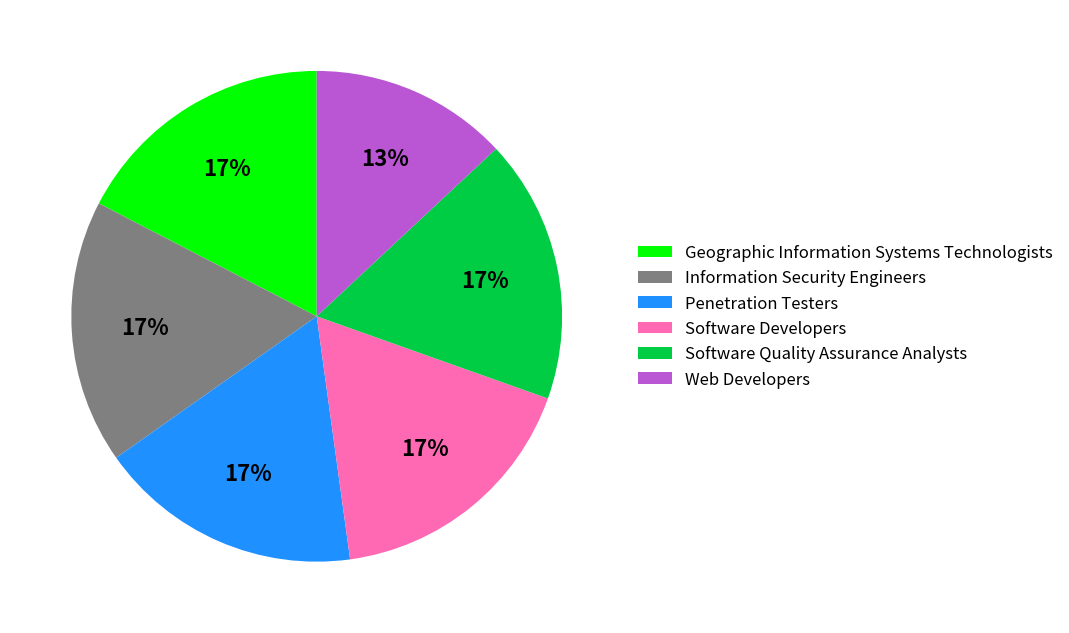

Which slice is the smallest?

Web Developers